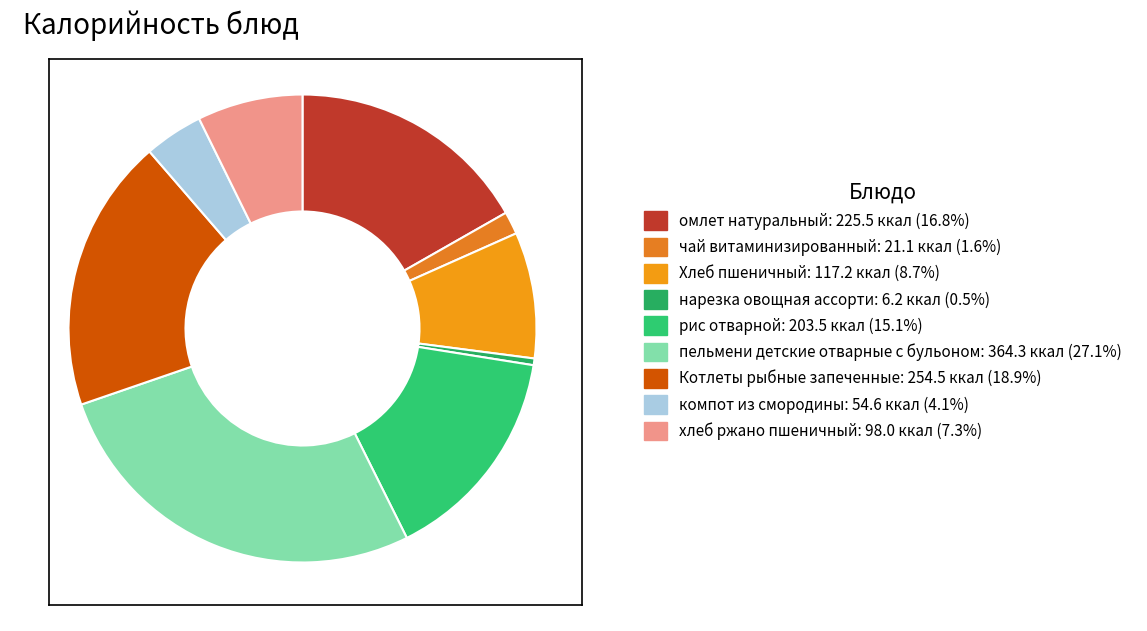

How many slices are in this pie chart?

9